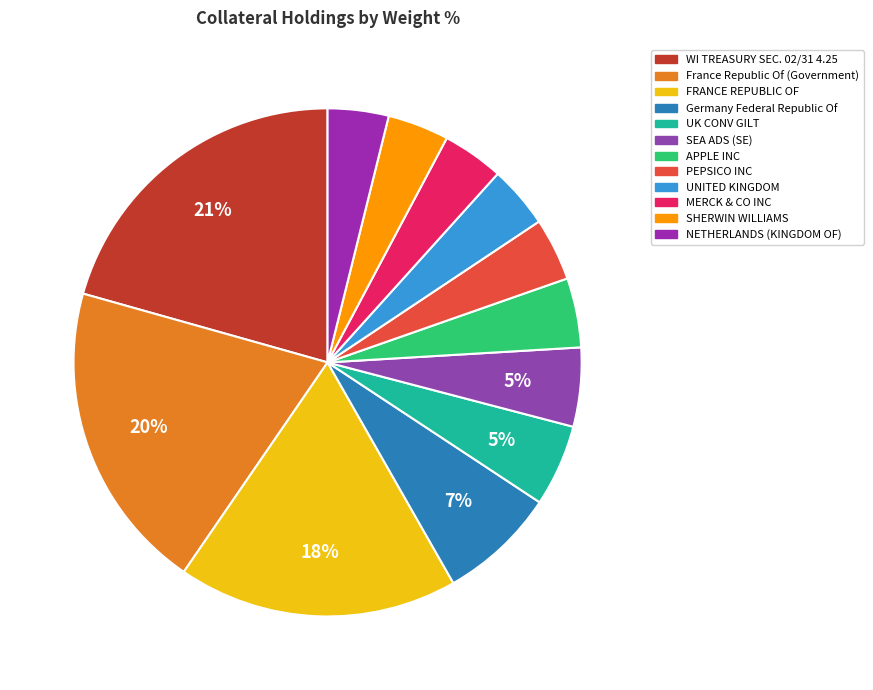

Count the number of slices in the pie.

12